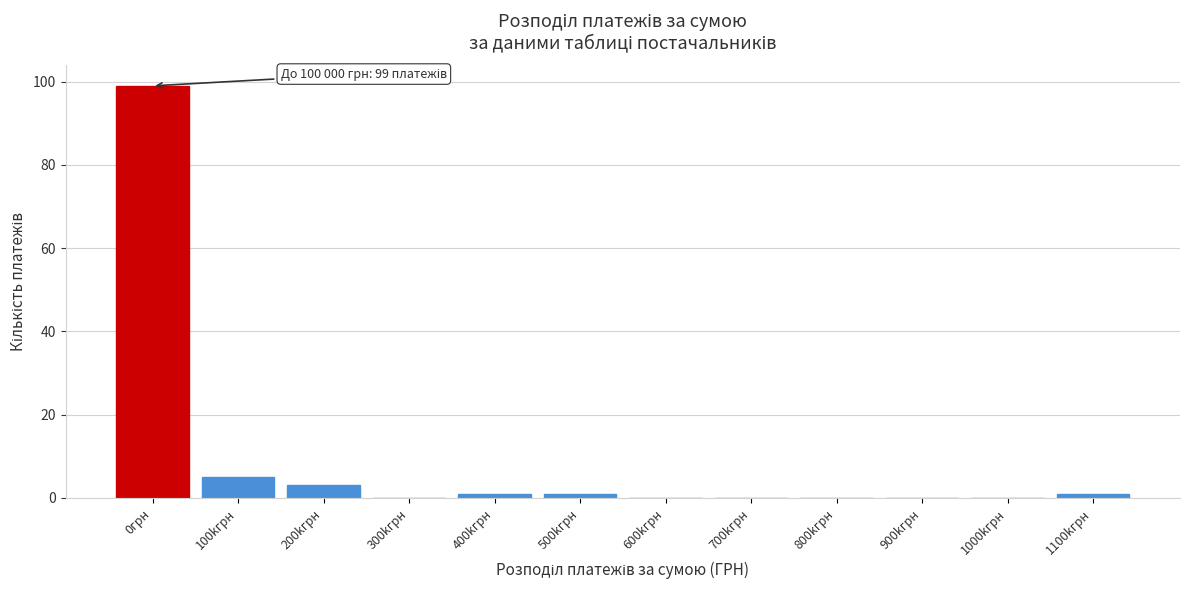

Reading left to right, transcribe all the data shown in this chart.

0грн=99	100kгрн=5	200kгрн=3	300kгрн=0	400kгрн=1	500kгрн=1	600kгрн=0	700kгрн=0	800kгрн=0	900kгрн=0	1000kгрн=0	1100kгрн=1